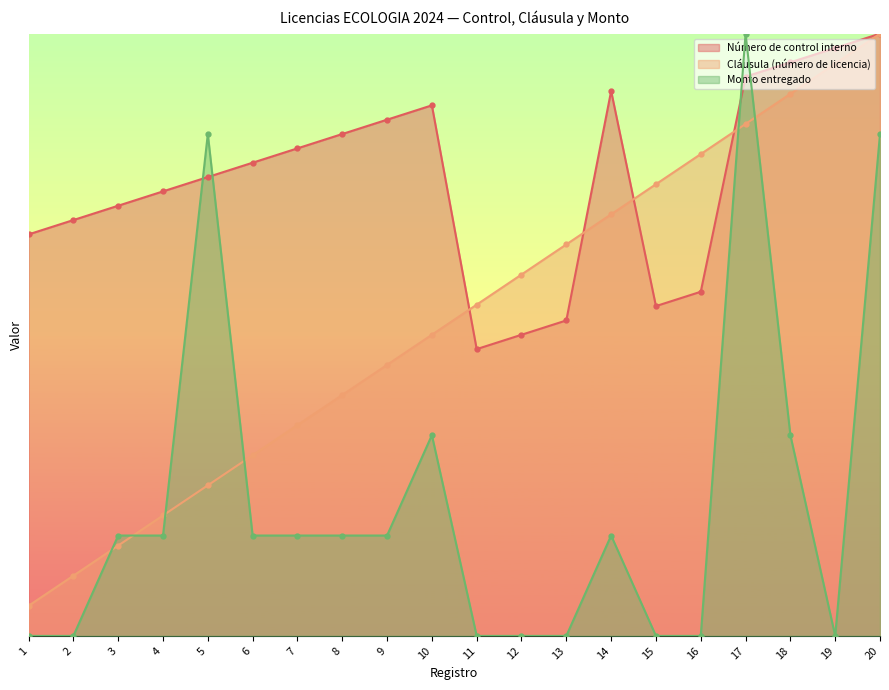

Count the number of data series in this chart.

3